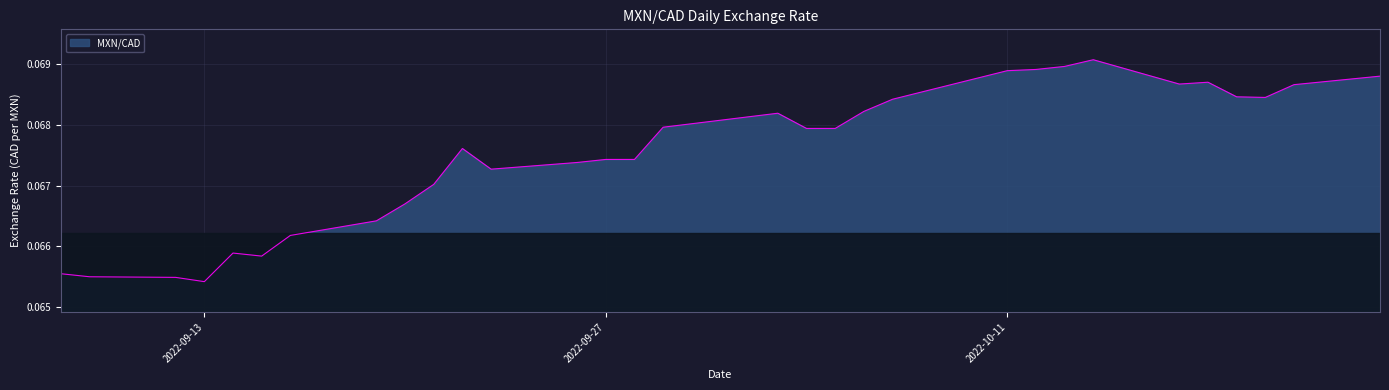

How many lines are shown in the chart?

1